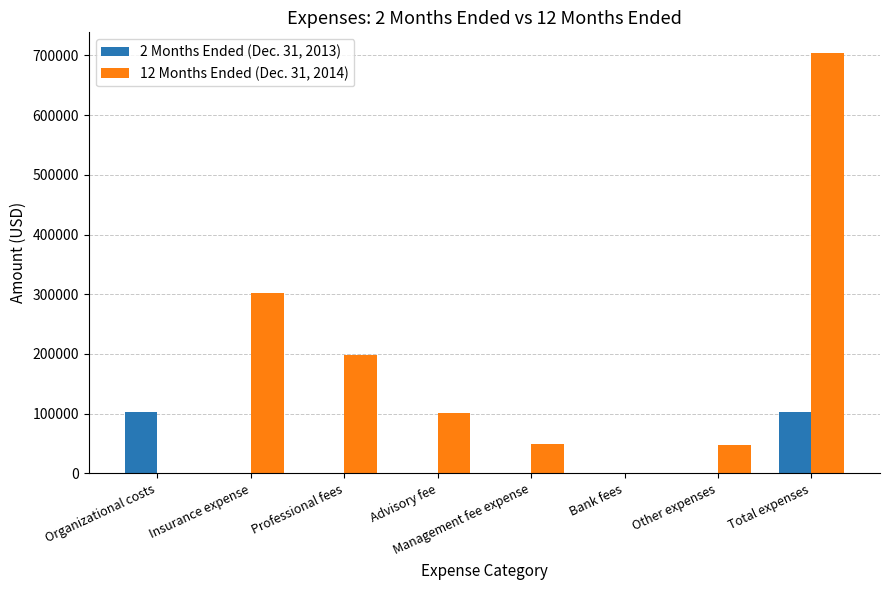

What is the greatest value displayed?

703328